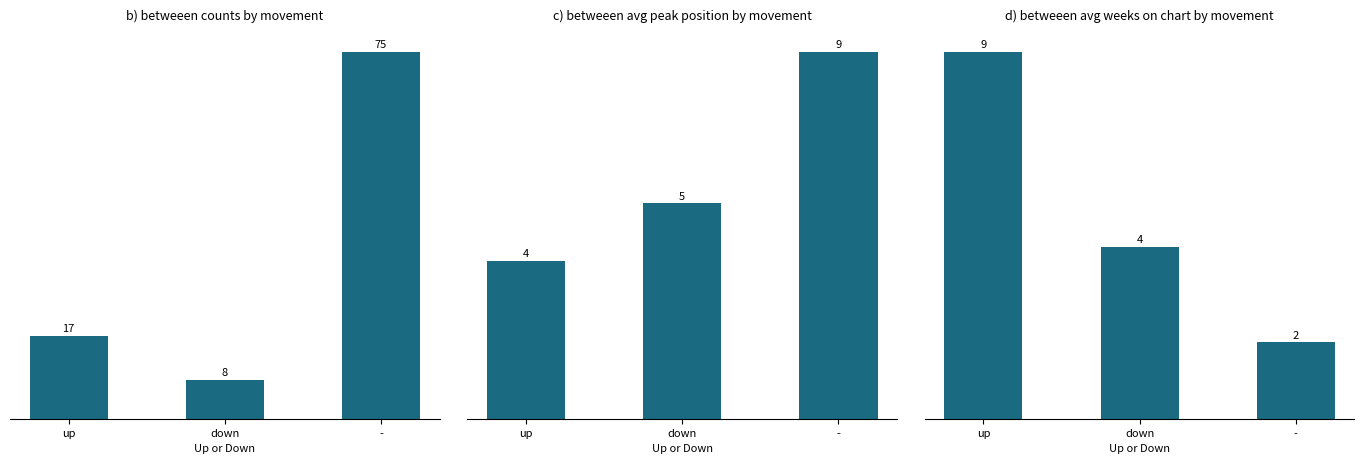

At which category is the sum across all series the highest?

-